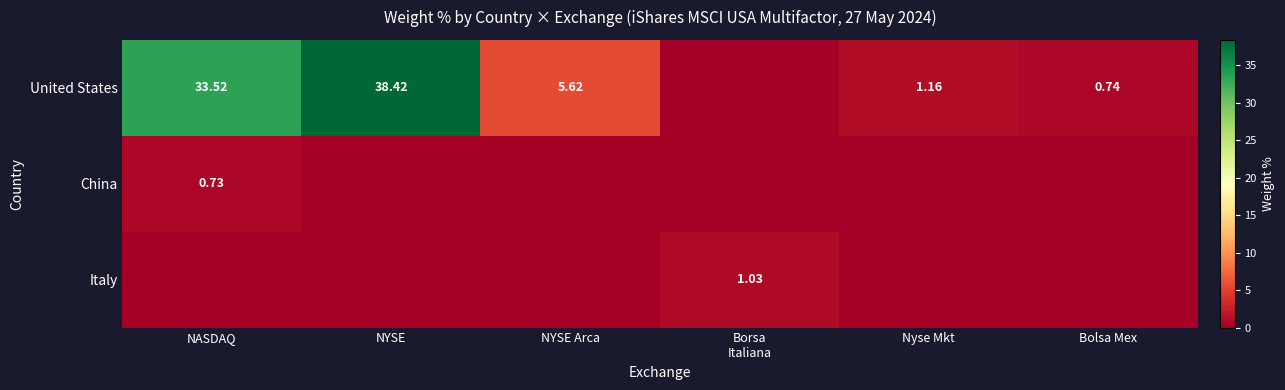

Is it true that China equals 0.7 at NASDAQ?

True